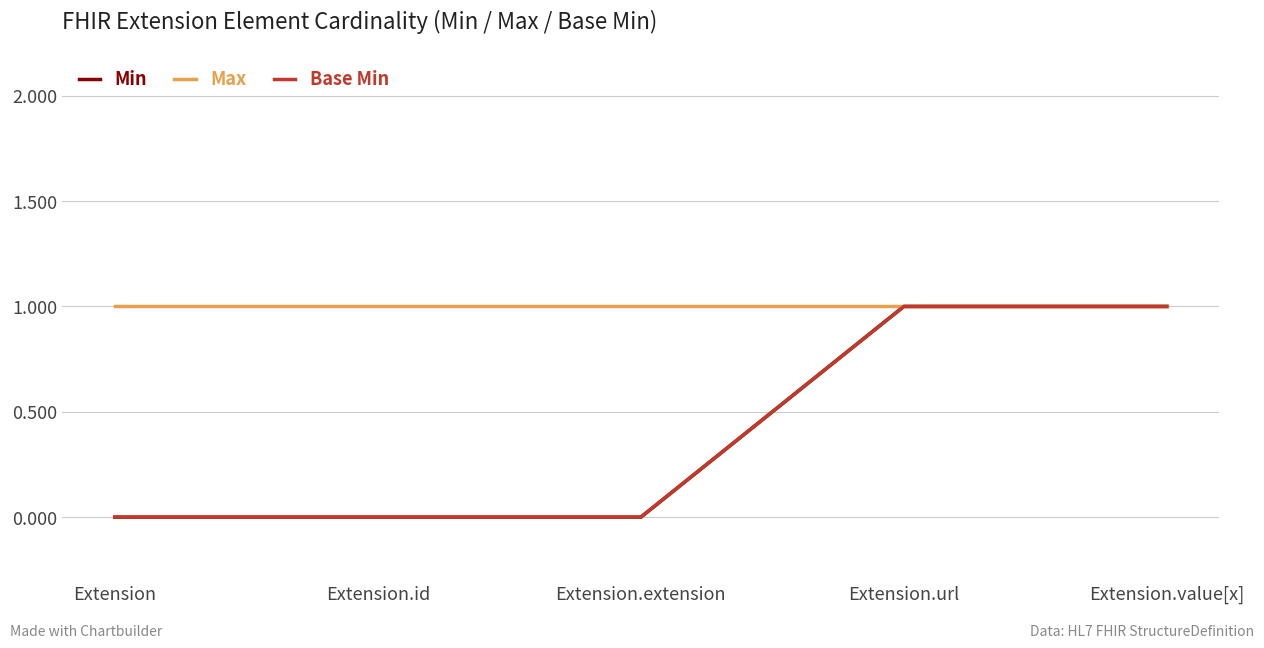

Where is Base Min nearest to the value 0?

Extension